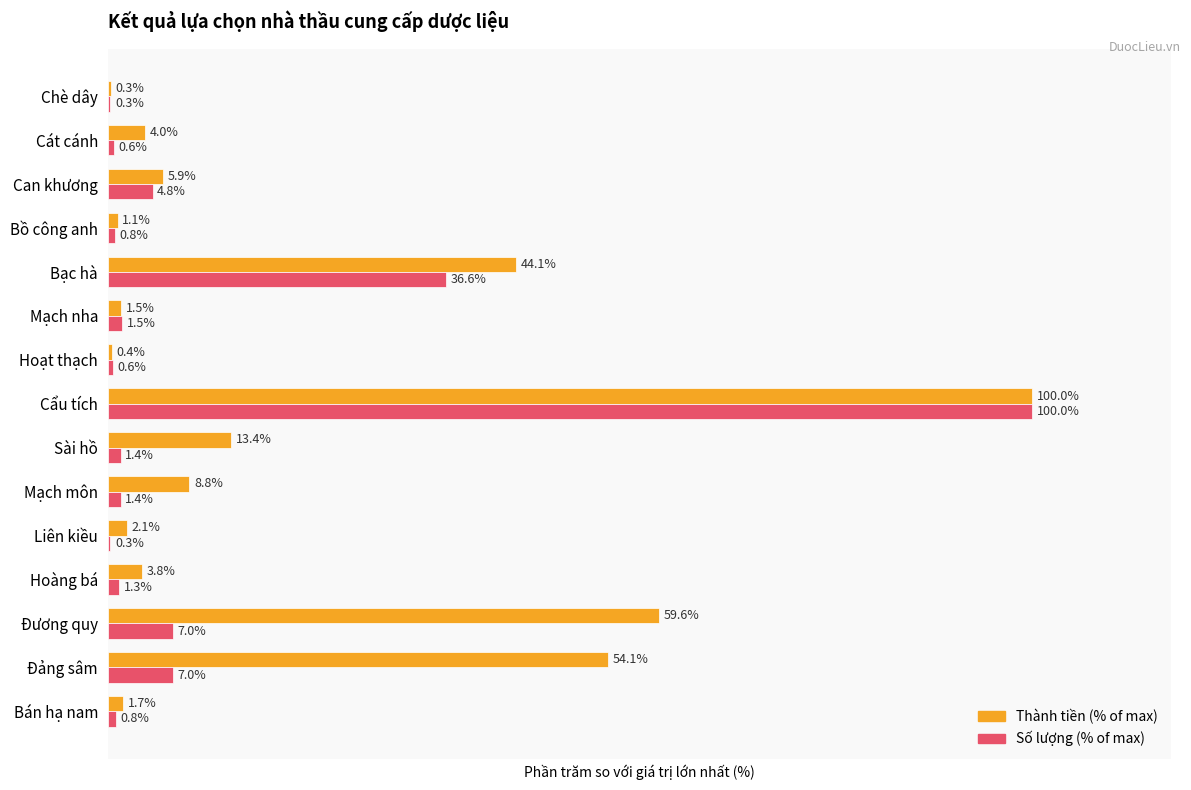

Between Cẩu tích and Cát cánh, which series saw the biggest shift?

Số lượng (% of max)